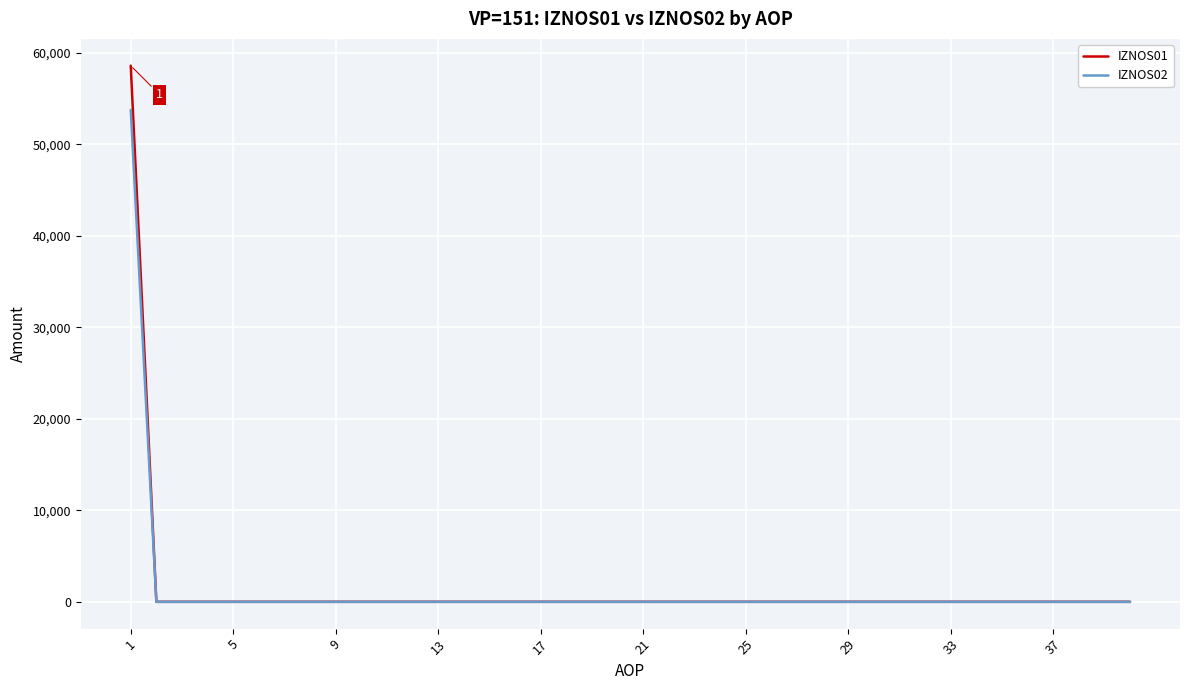

Which series has the largest range (max minus min)?

IZNOS01